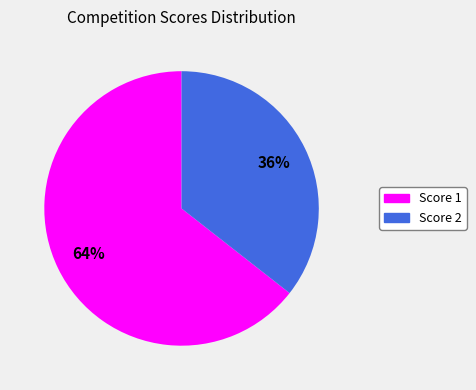

Combined, do Score 1 and Score 2 account for over 50%?

Yes